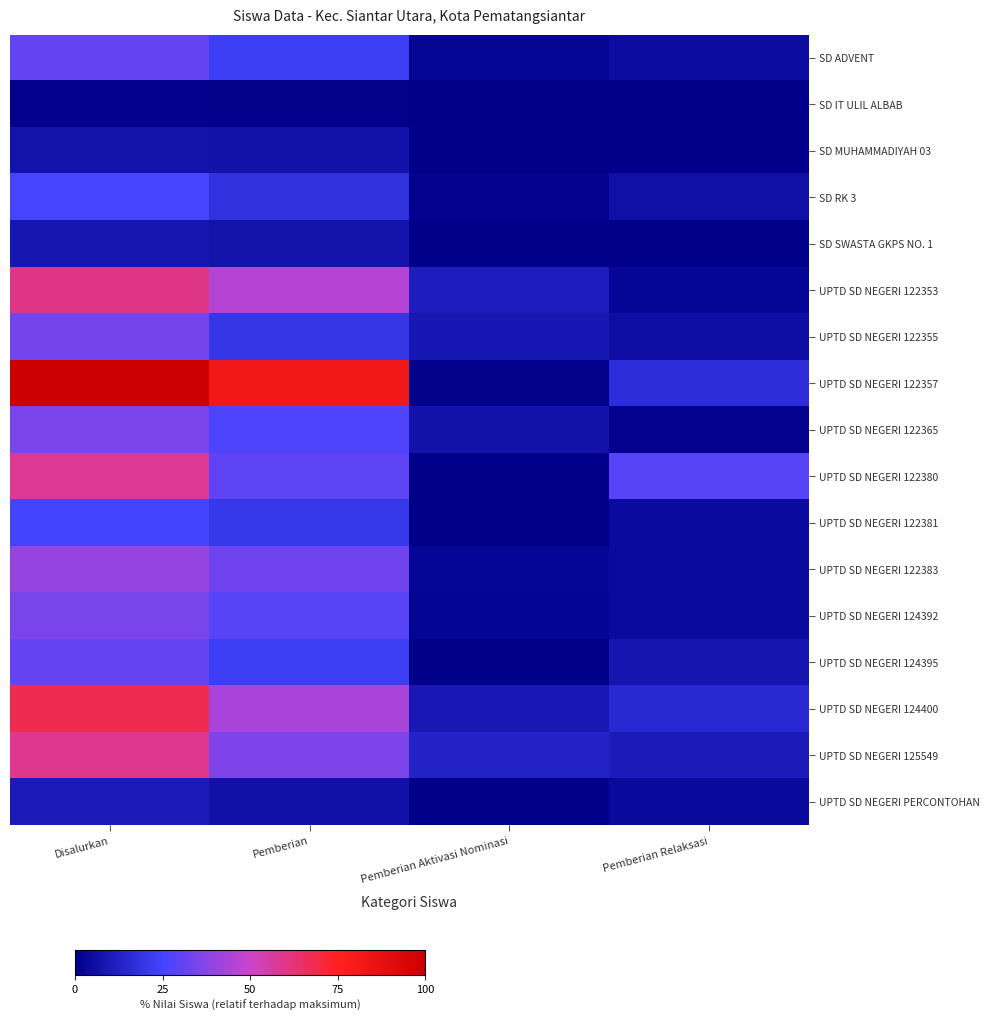

At how many categories does at least one series exceed 88?

1